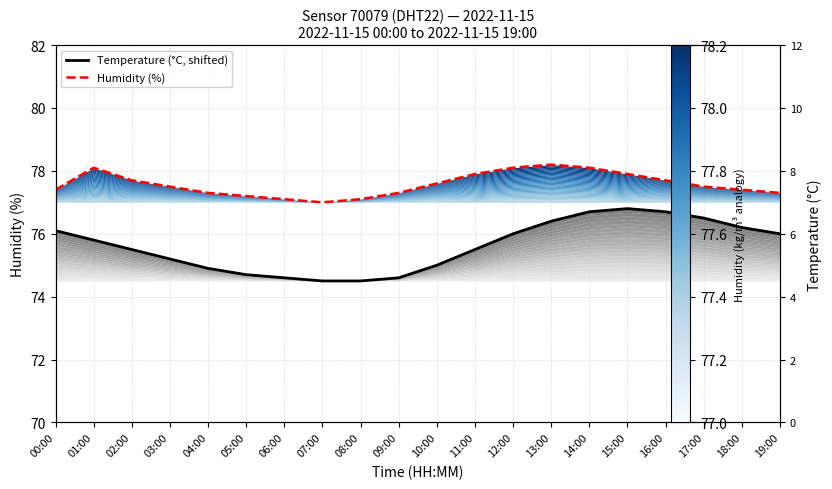

How many distinct data groups are displayed?

2